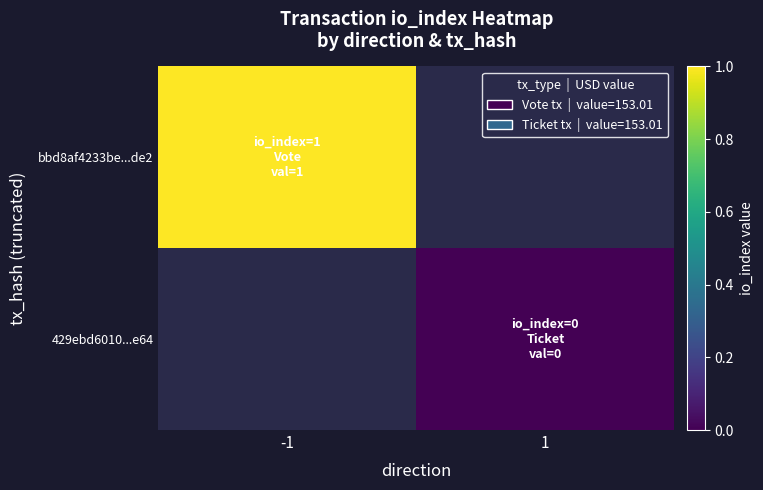

Rank the categories by 429ebd6010...e64 value from lowest to highest.

-1, 1